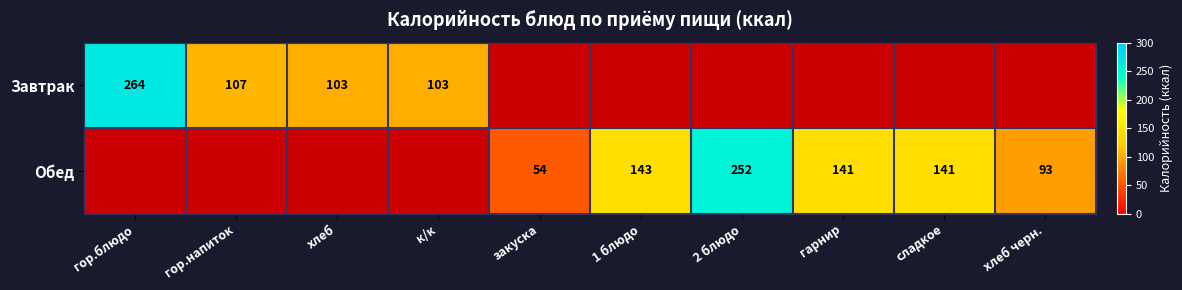

The Обед series shows 54 at закуска. True or false?

True